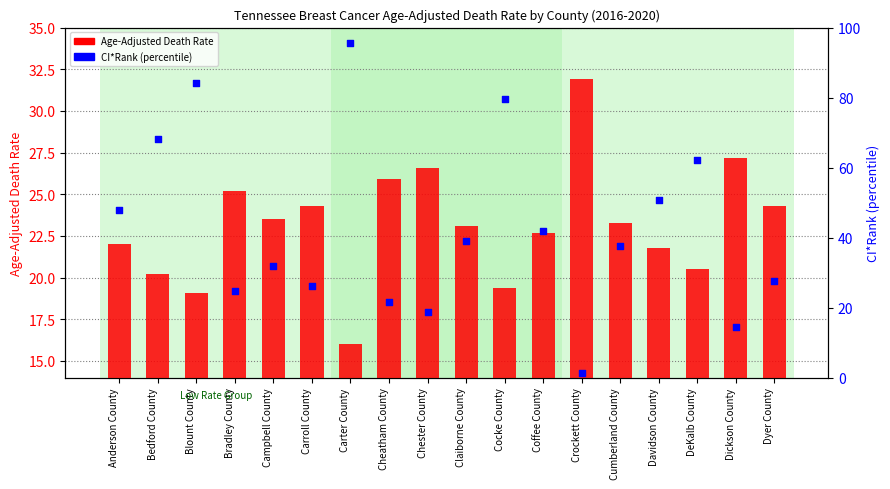

What is the total value across all series at Anderson County?

69.8